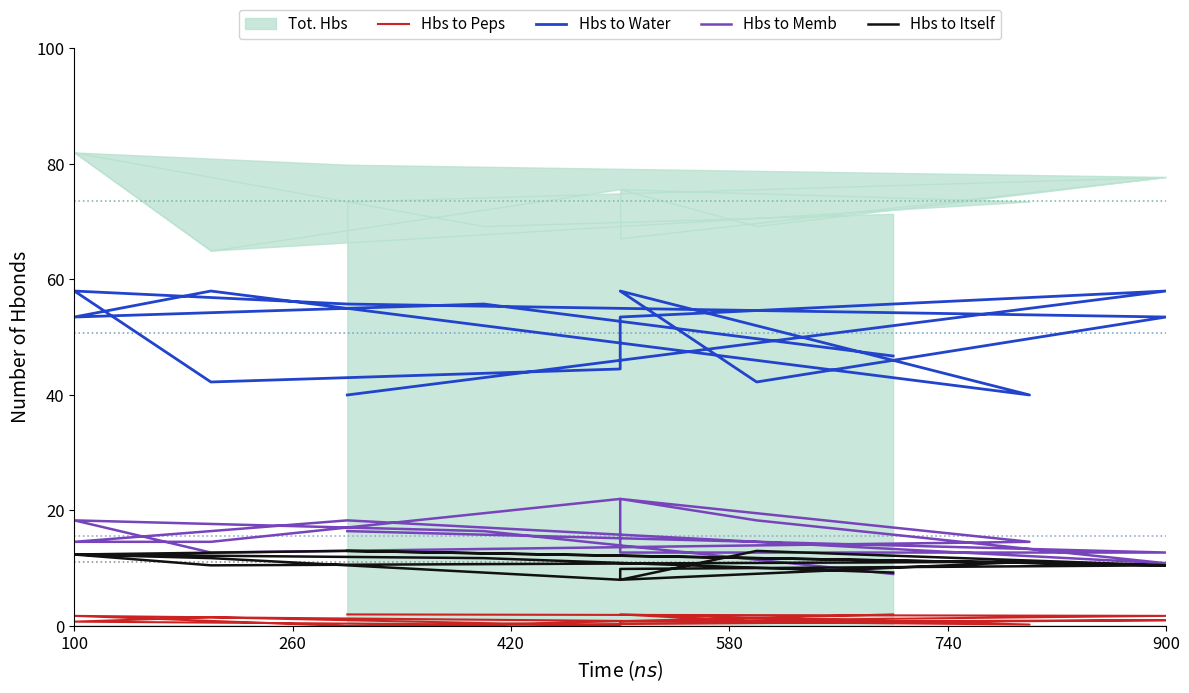

The value of Hbs to Memb at 900 is 12.7. True or false?

True